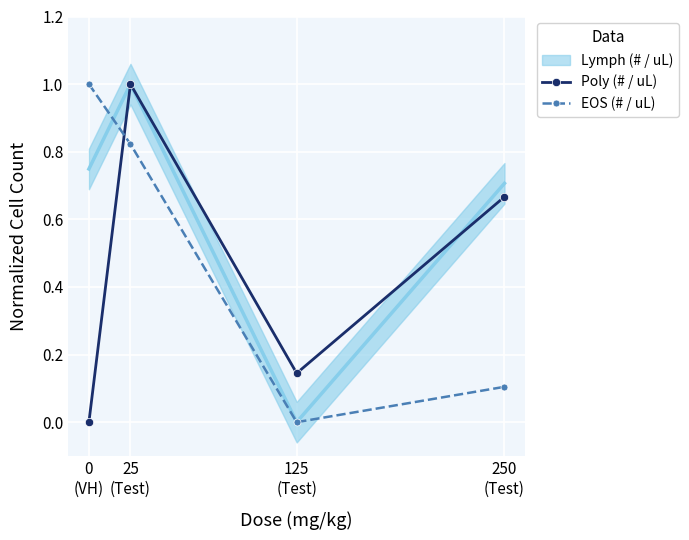

How many lines are shown in the chart?

2